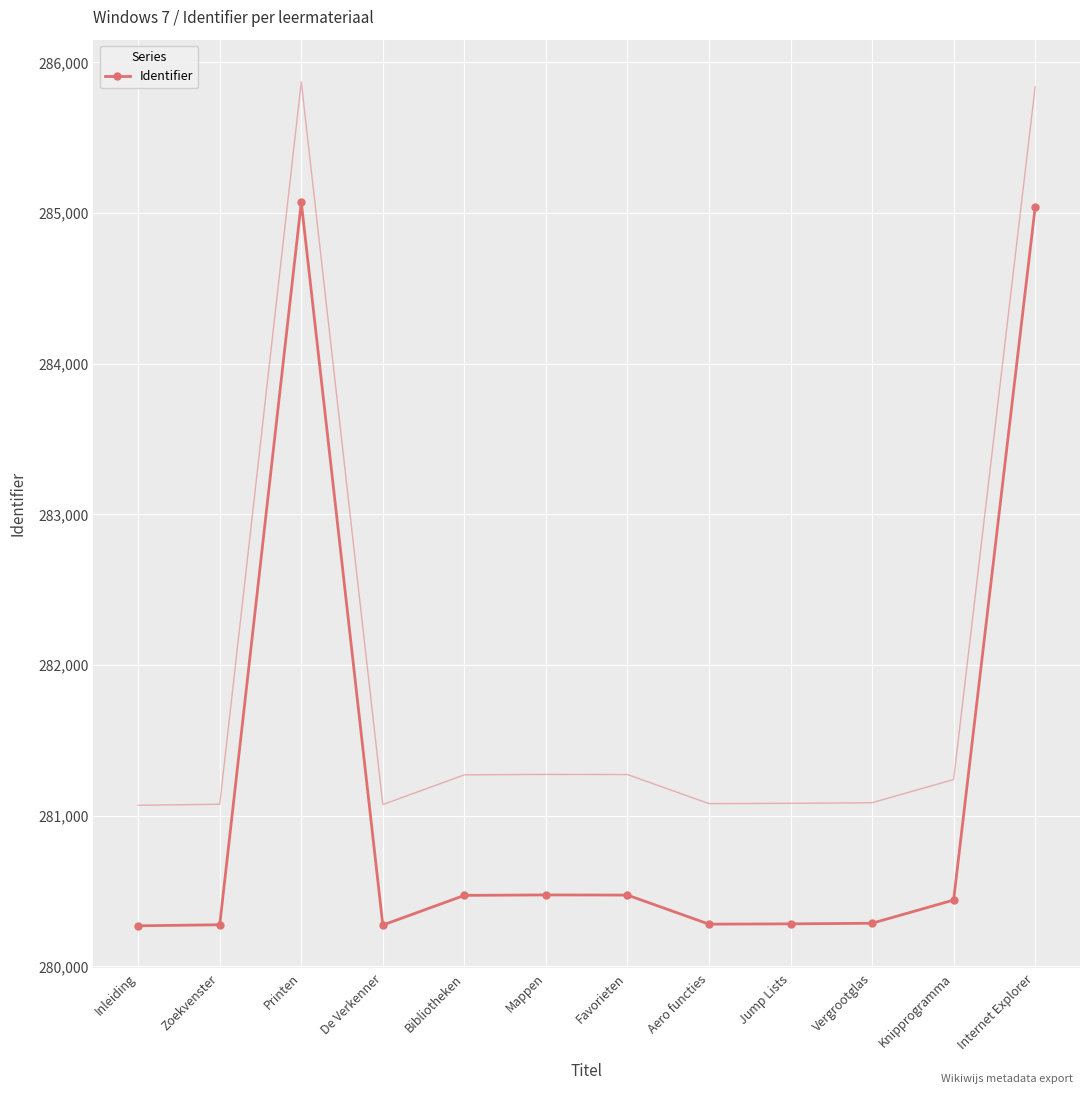

List the labels in order of value, largest first.

Printen, Internet Explorer, Mappen, Favorieten, Bibliotheken, Knipprogramma, Vergrootglas, Jump Lists, Aero functies, Zoekvenster, De Verkenner, Inleiding